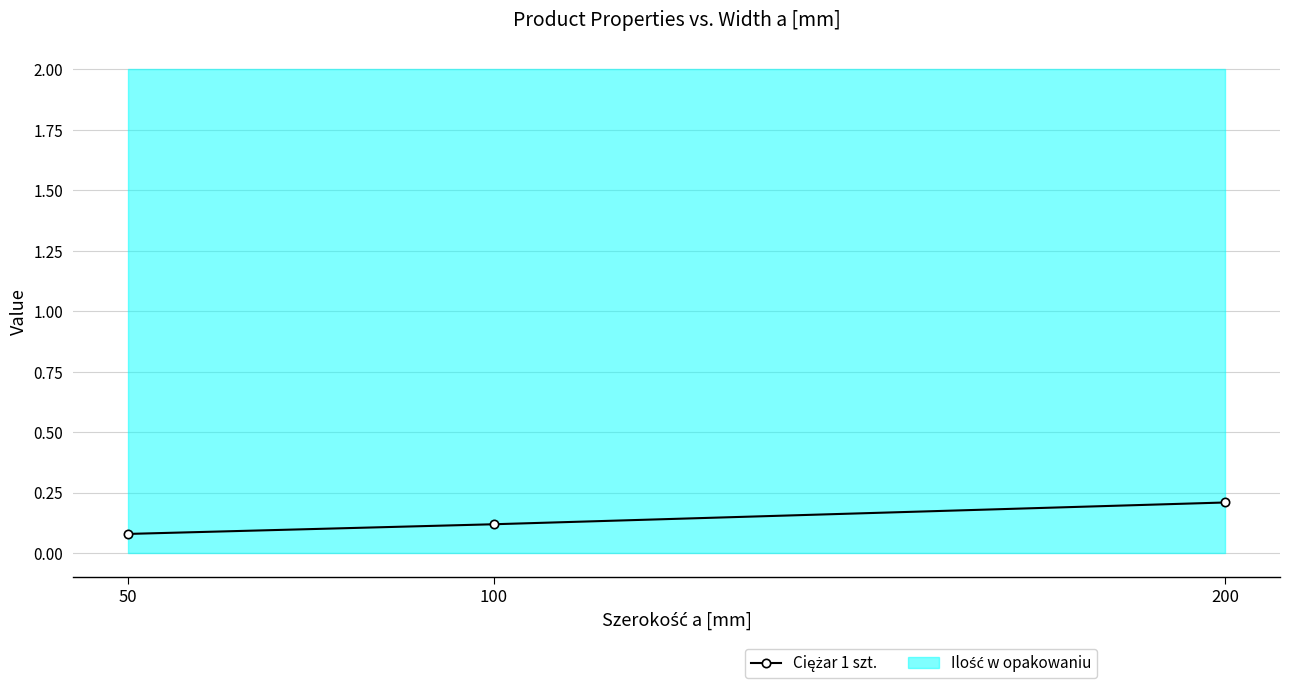

Between 100 and 200, which is larger?

200